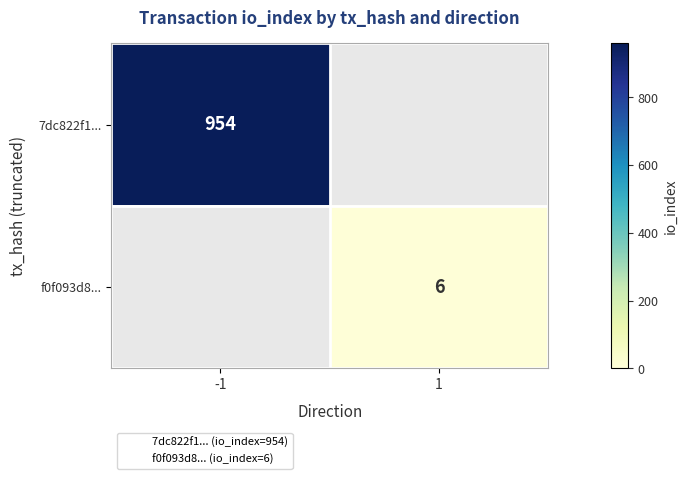

At how many categories does at least one series exceed 864?

1